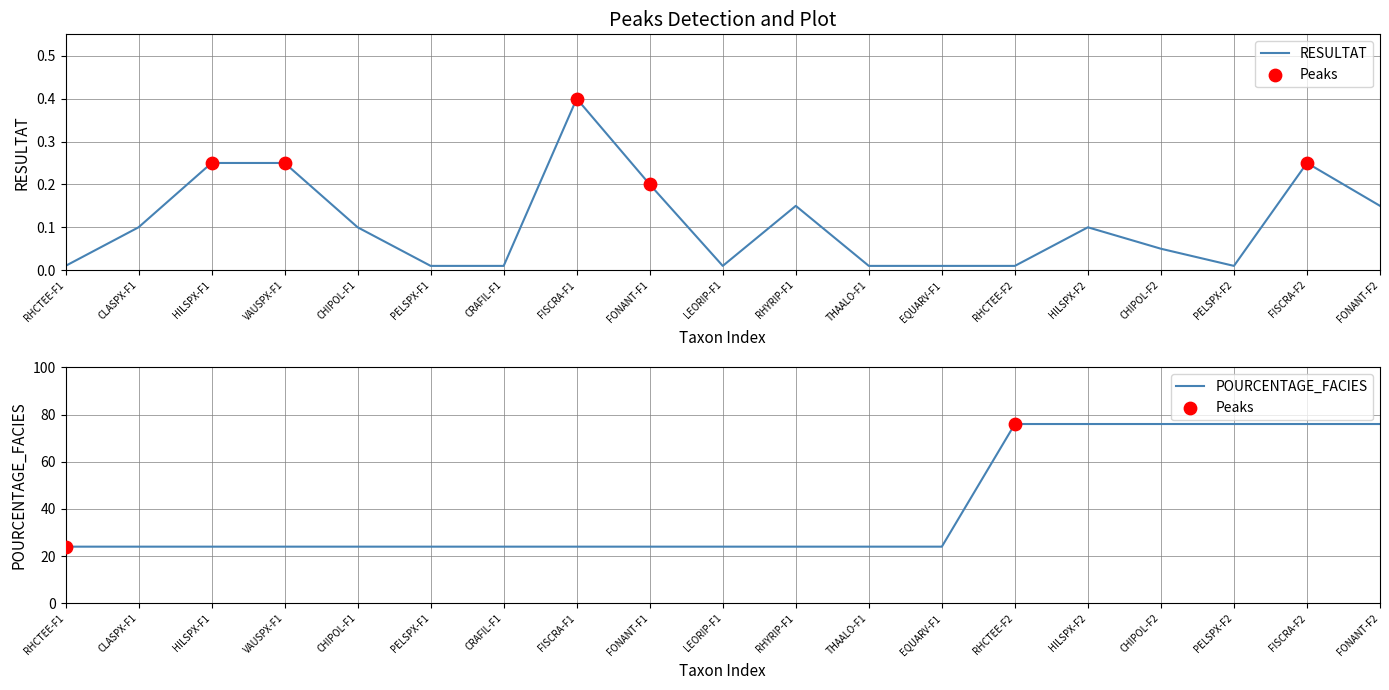

What are all the series names shown in the legend?

RESULTAT, POURCENTAGE_FACIES